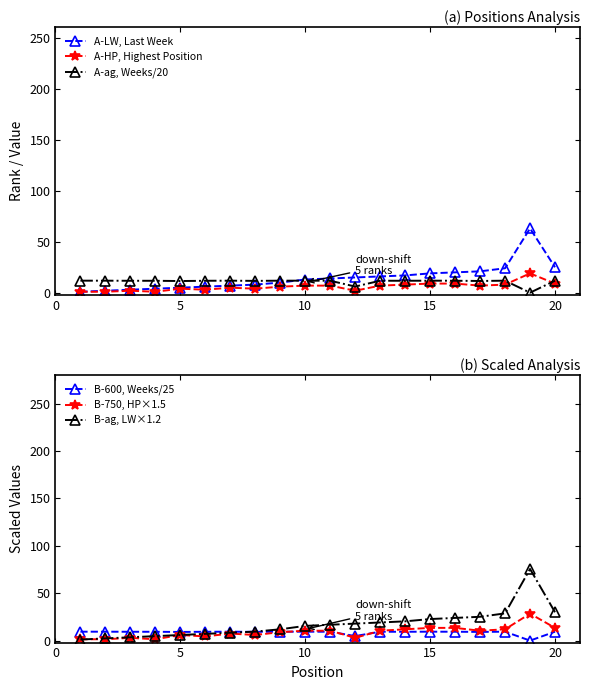

The value of A-ag, Weeks/20 at 15 is 11.8. True or false?

True